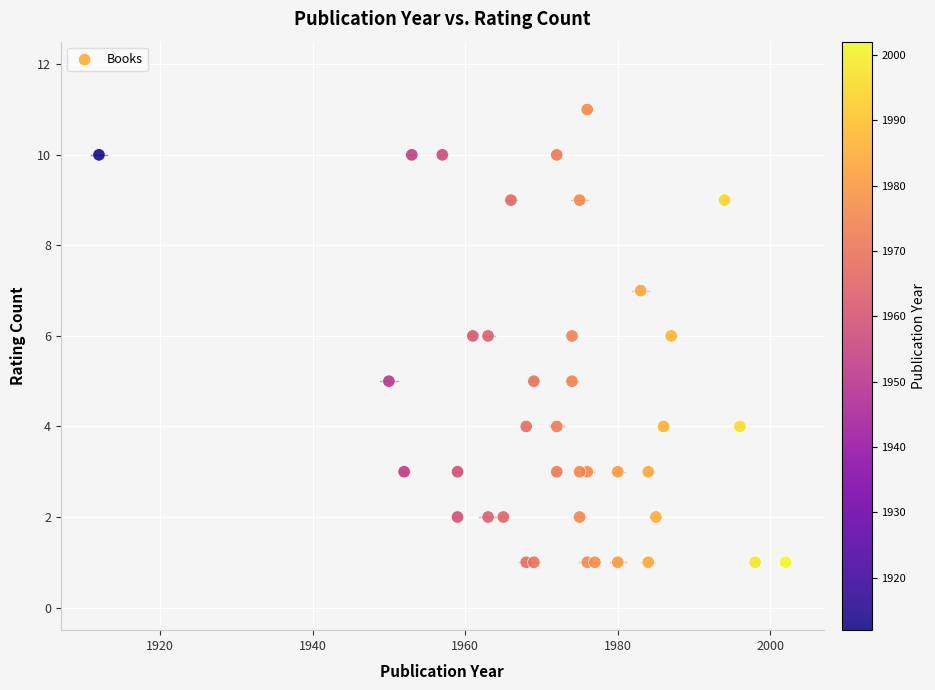

What is the range of X values (max minus min)?

90